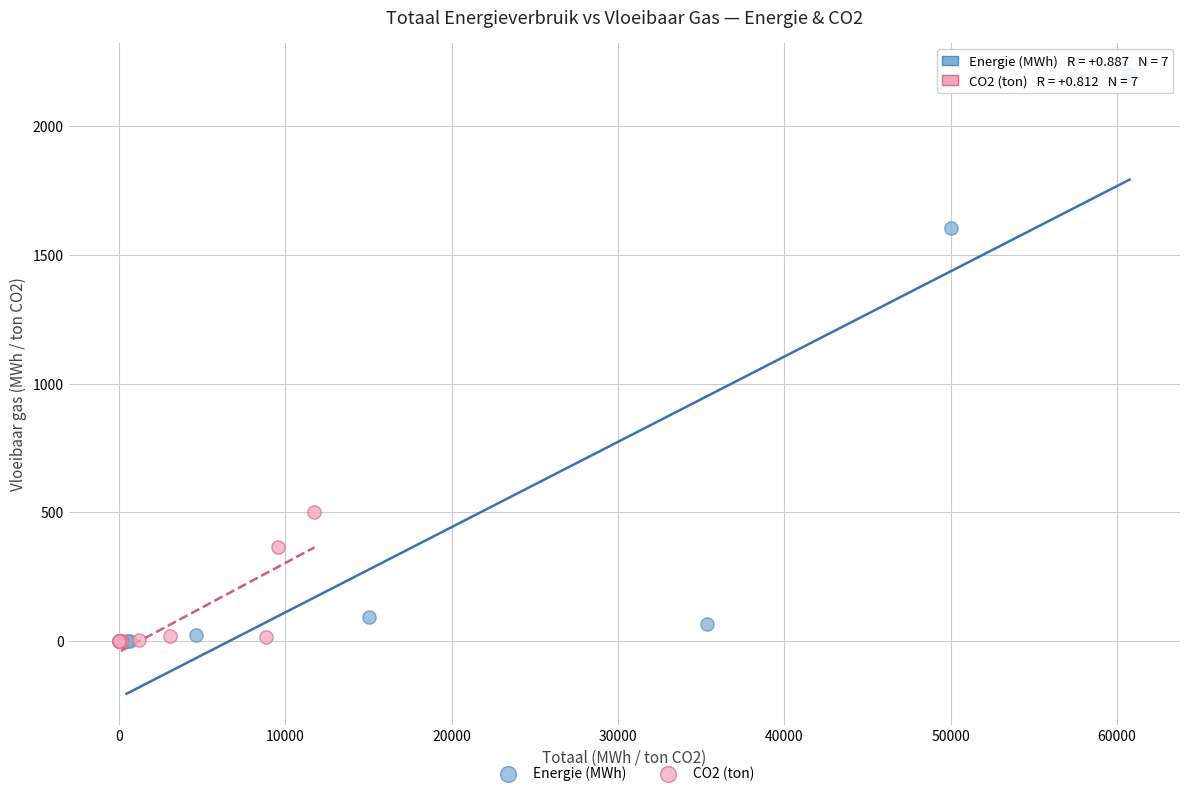

Which series contains the highest Y value?

Energie (MWh)